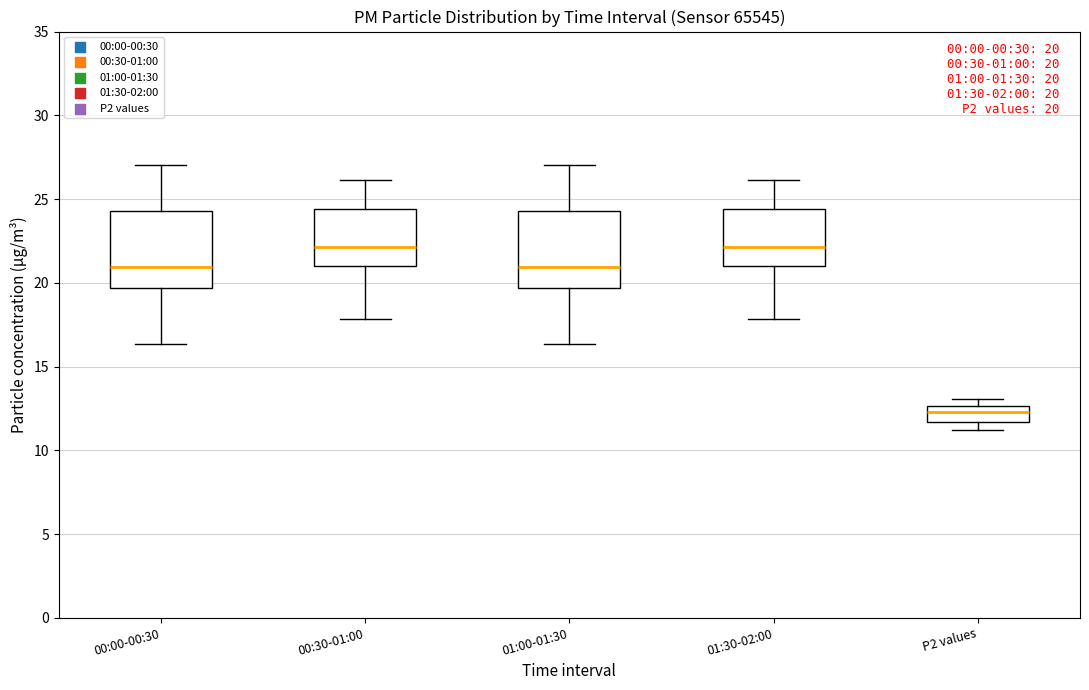

Which box has the lowest median line?

P2 values